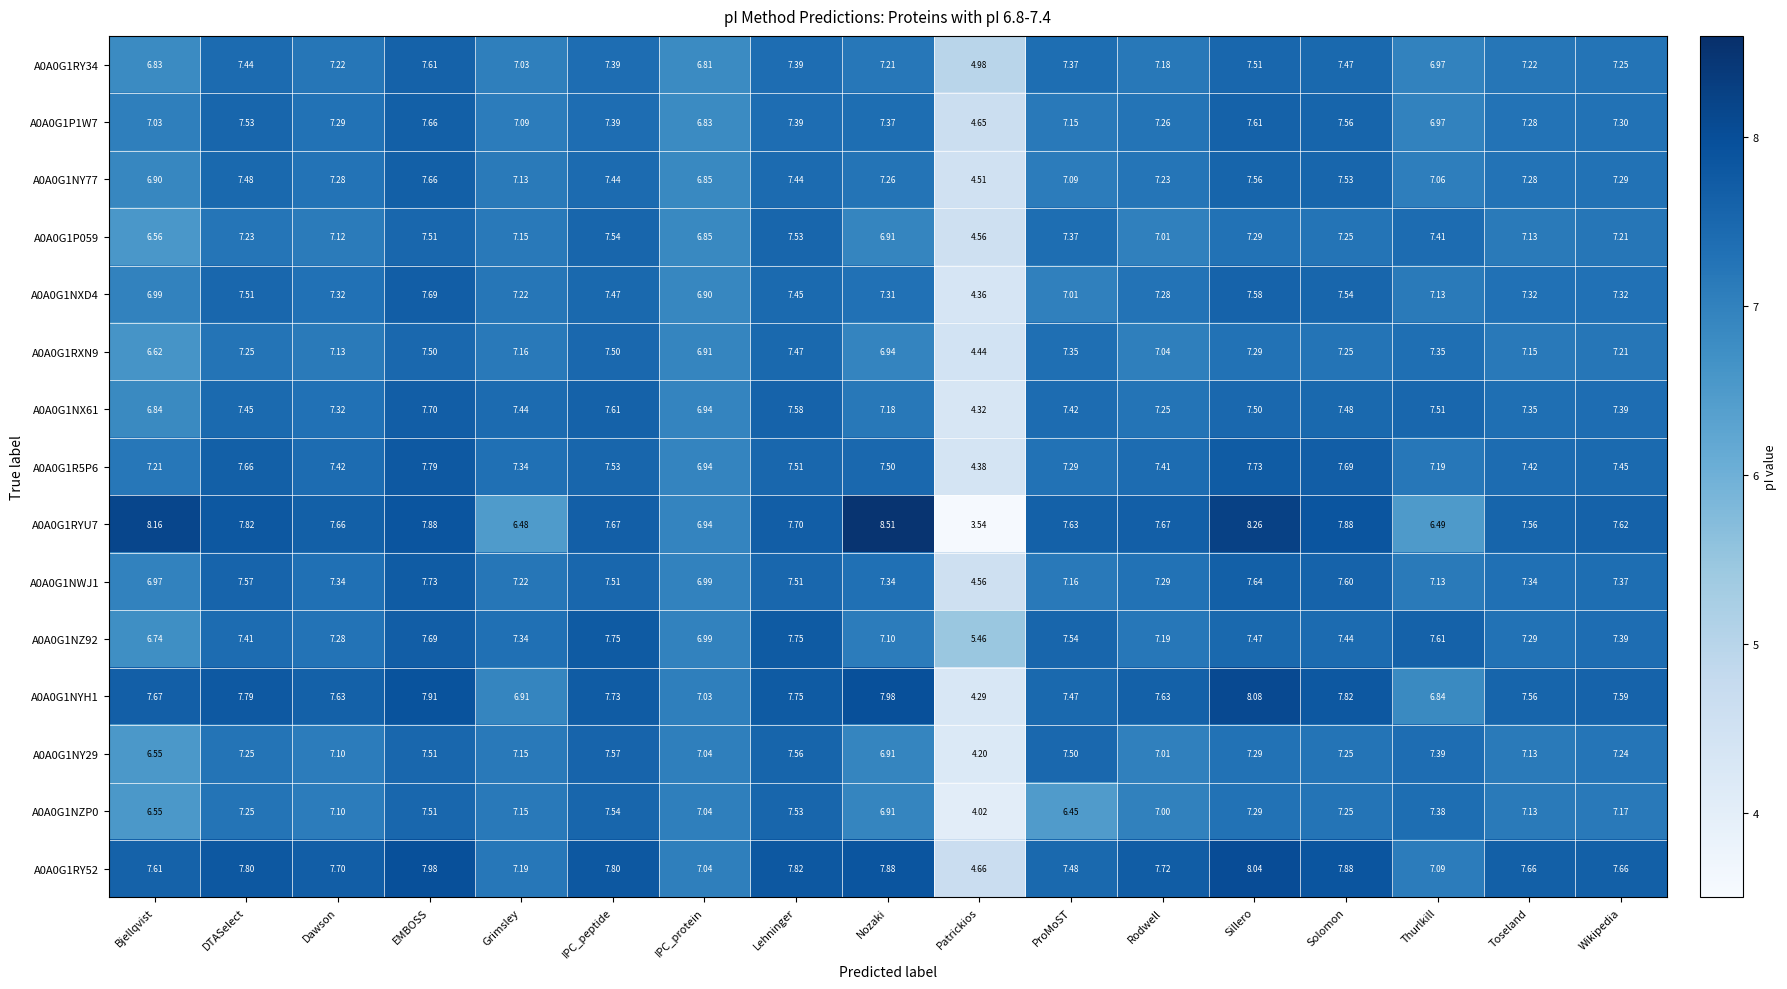

Which series has the largest range (max minus min)?

A0A0G1RYU7